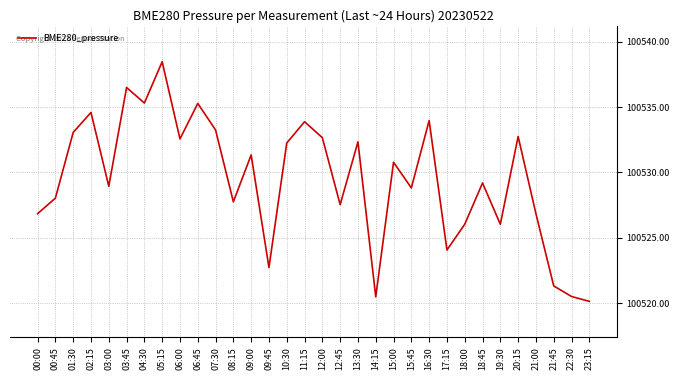

What is the difference between the maximum and minimum values?

18.3